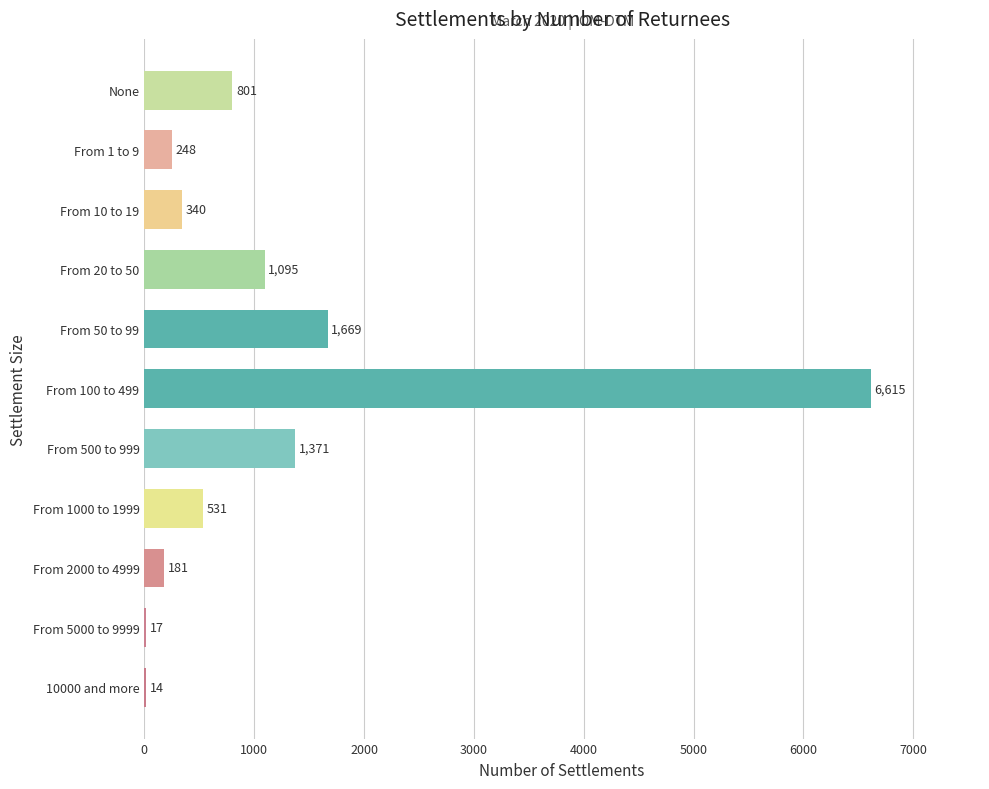

Count the number of data series in this chart.

1